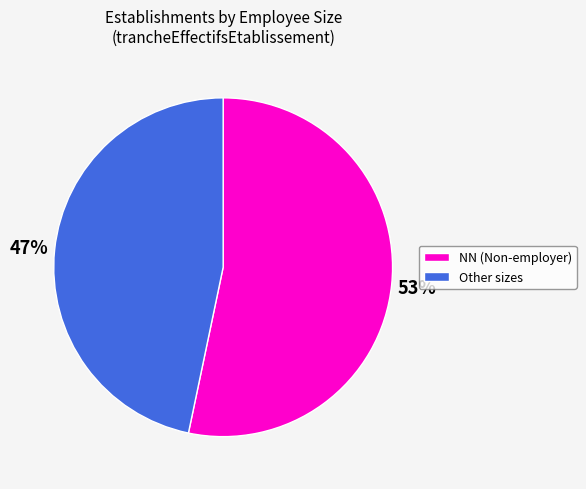

Between Other sizes and NN (Non-employer), which is larger?

NN (Non-employer)